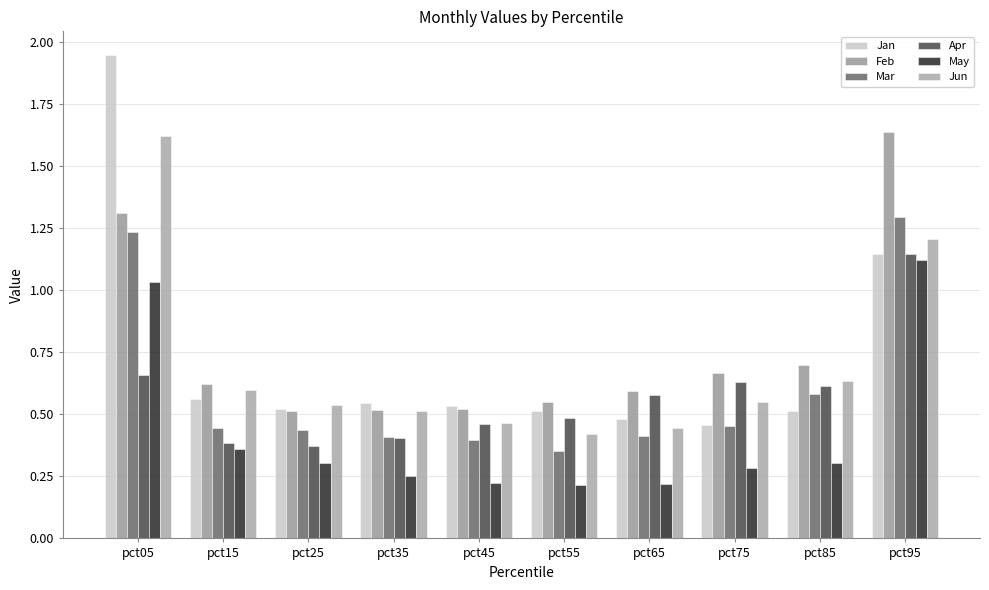

What is the sum of all May values?

4.3